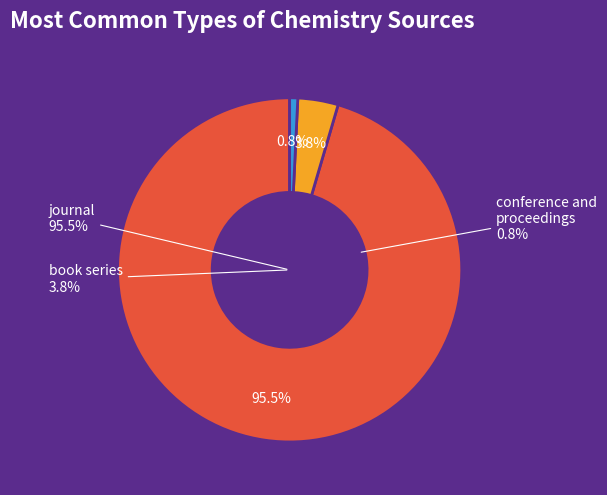

Which has a higher value, book series or journal?

journal